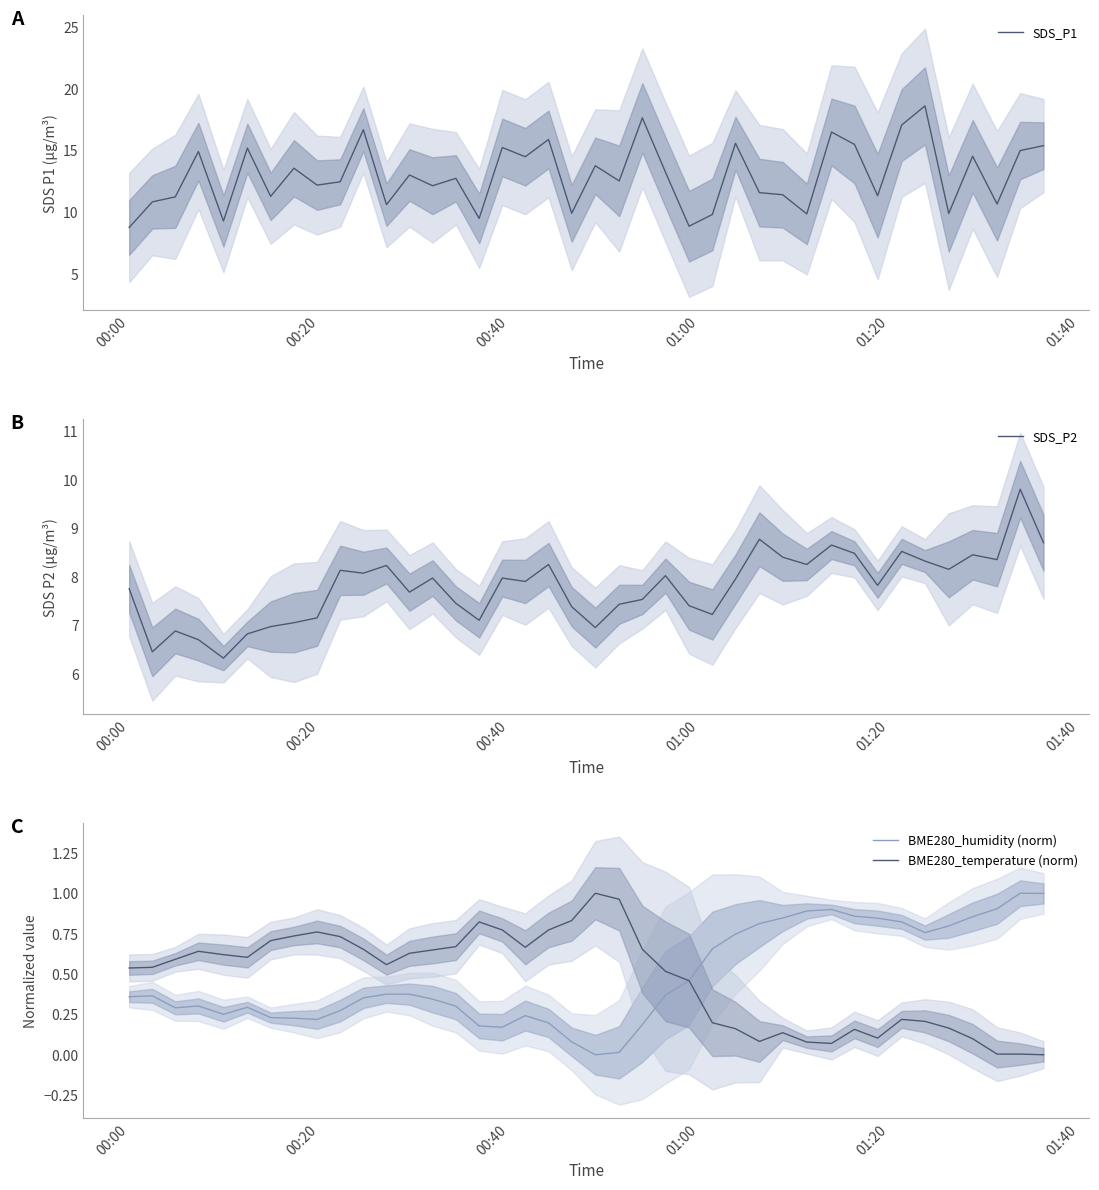

What is the difference between the maximum and minimum values in the BME280_humidity (norm) series?

1.0